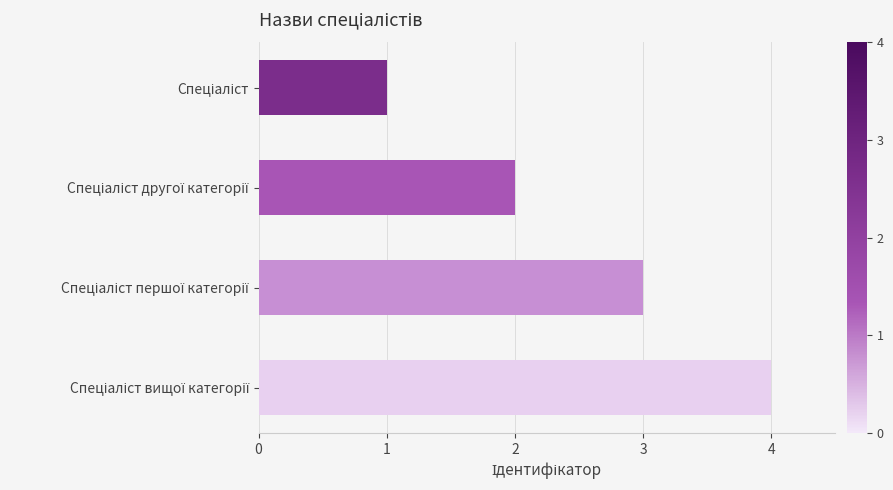

What is the minimum value shown in the chart?

1